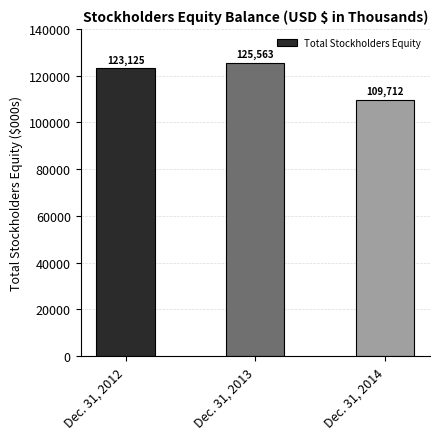

What is the difference between the maximum and minimum values?

15851